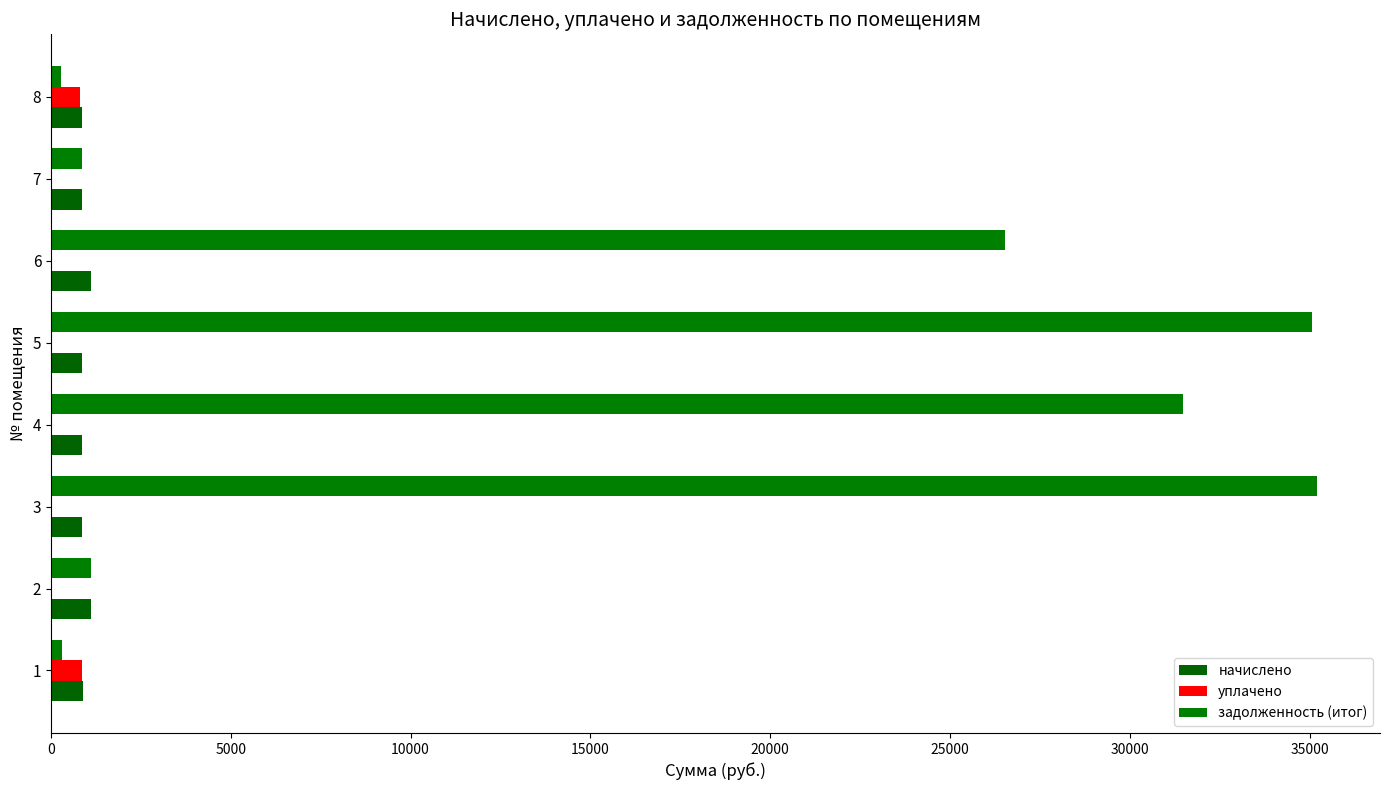

How many data points does each series have?

8